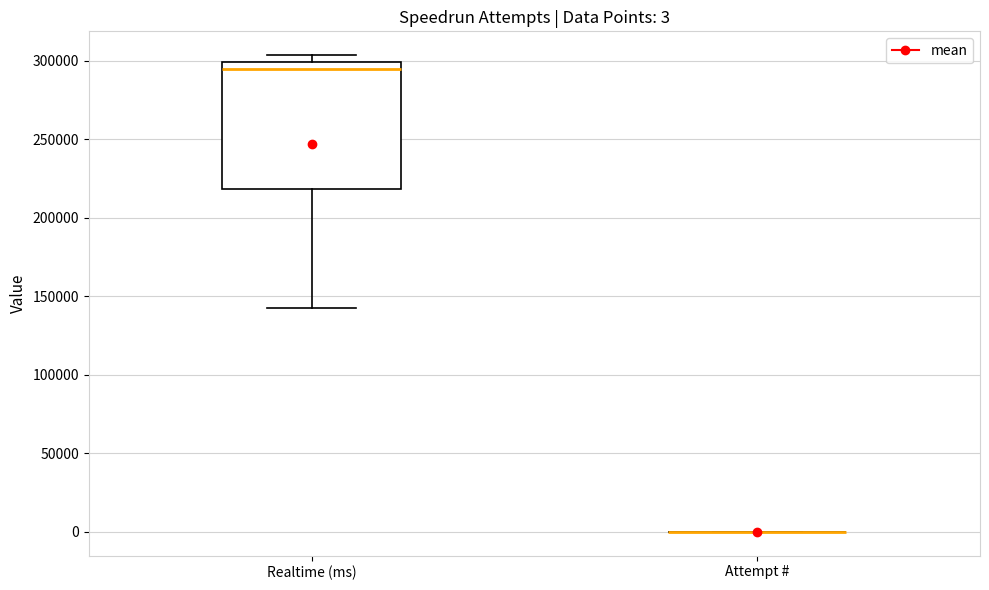

Which box is the tallest, from its lower edge to its upper edge?

Realtime (ms)